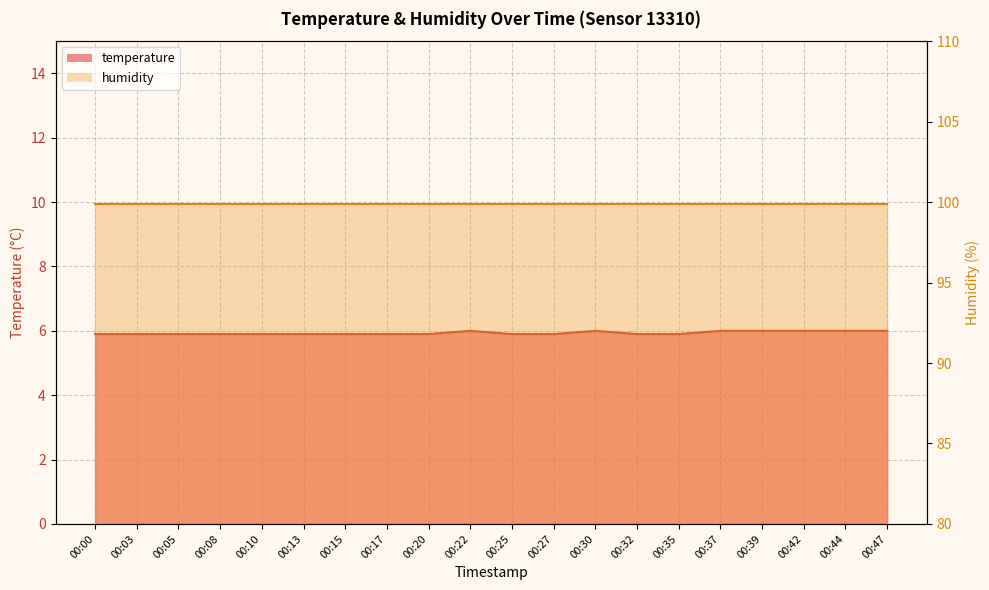

What is the sum of all values?

118.7